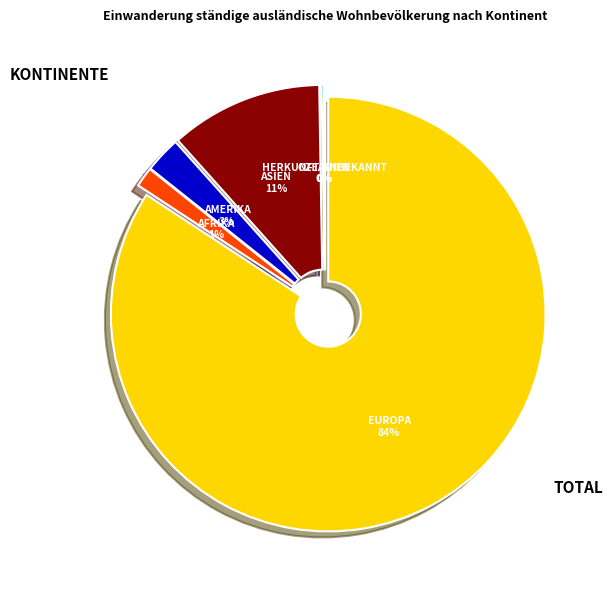

What is the ratio of the value at Herkunft unbekannt to the value at Afrika?

0.1